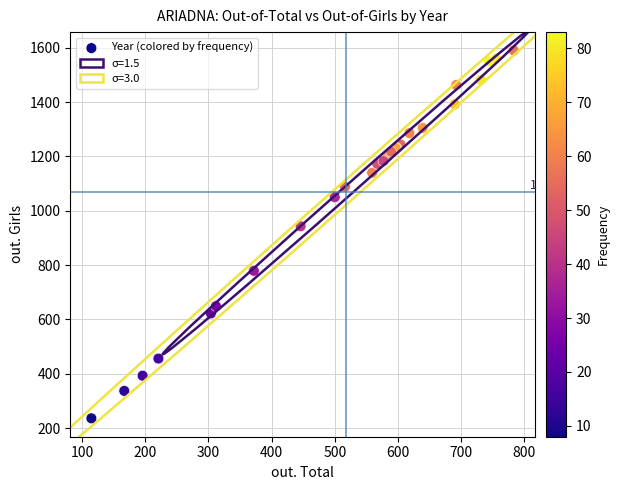

What Y value in the scatter plot is closest to 913?

943